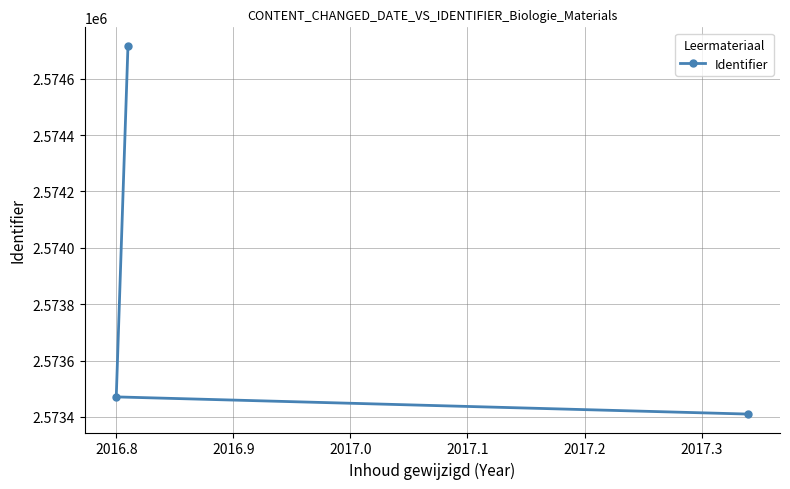

Reading right to left, list all the values displayed in this chart.

2573410	2574717	2573471